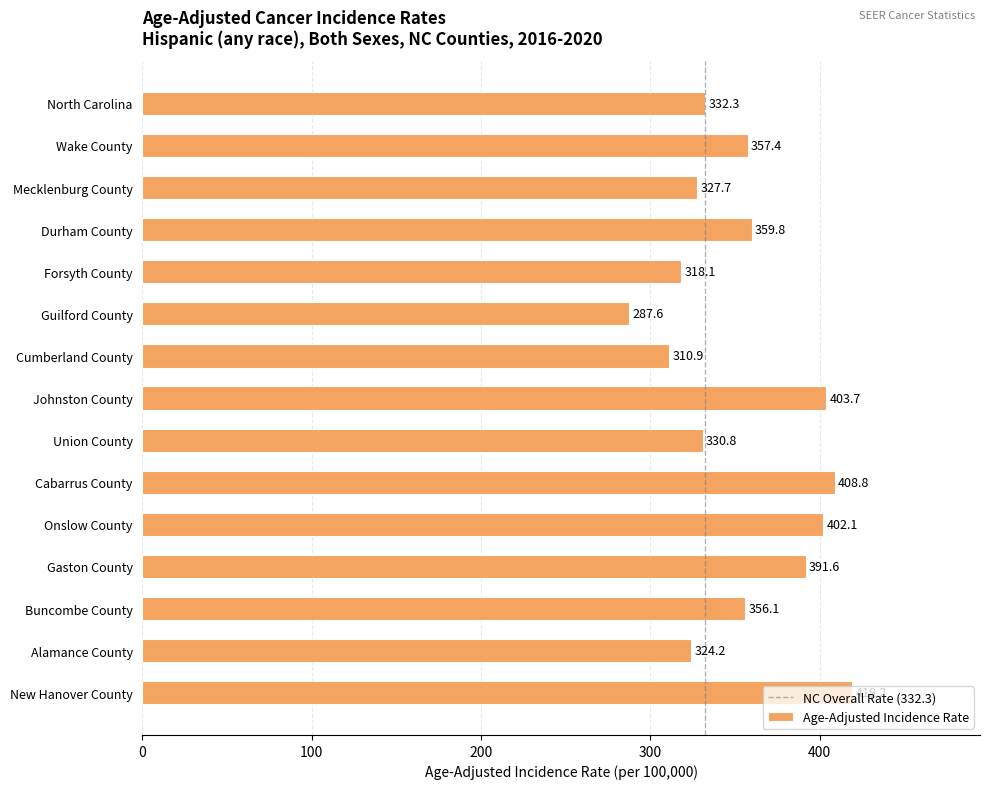

How many data points does each series have?

15